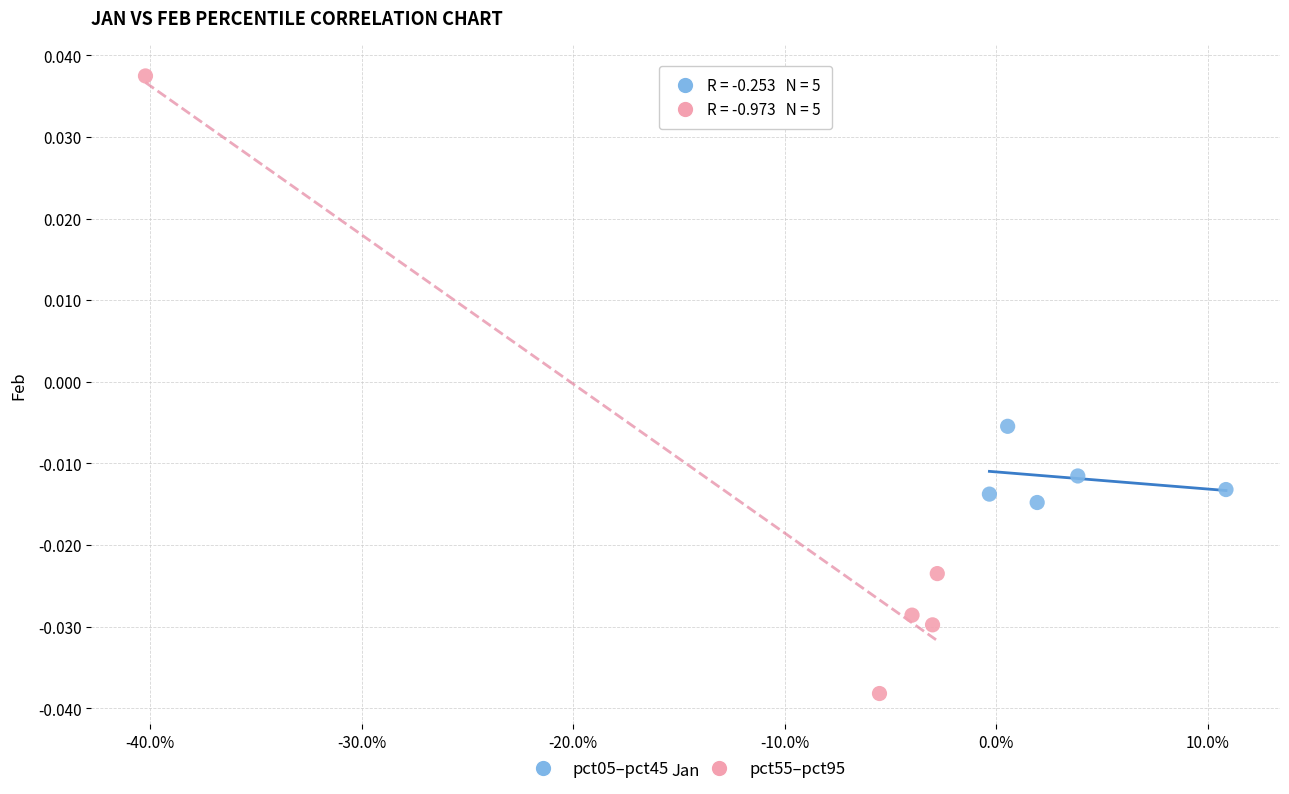

Which series has the largest Y range (max minus min)?

pct55–pct95